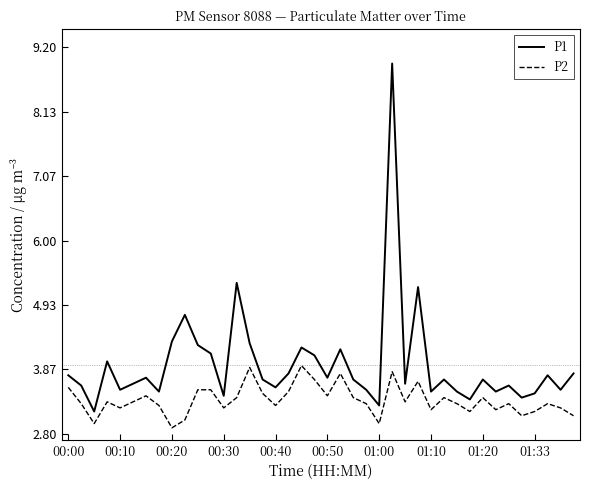

What is the difference between the maximum and minimum values in the P1 series?

5.8